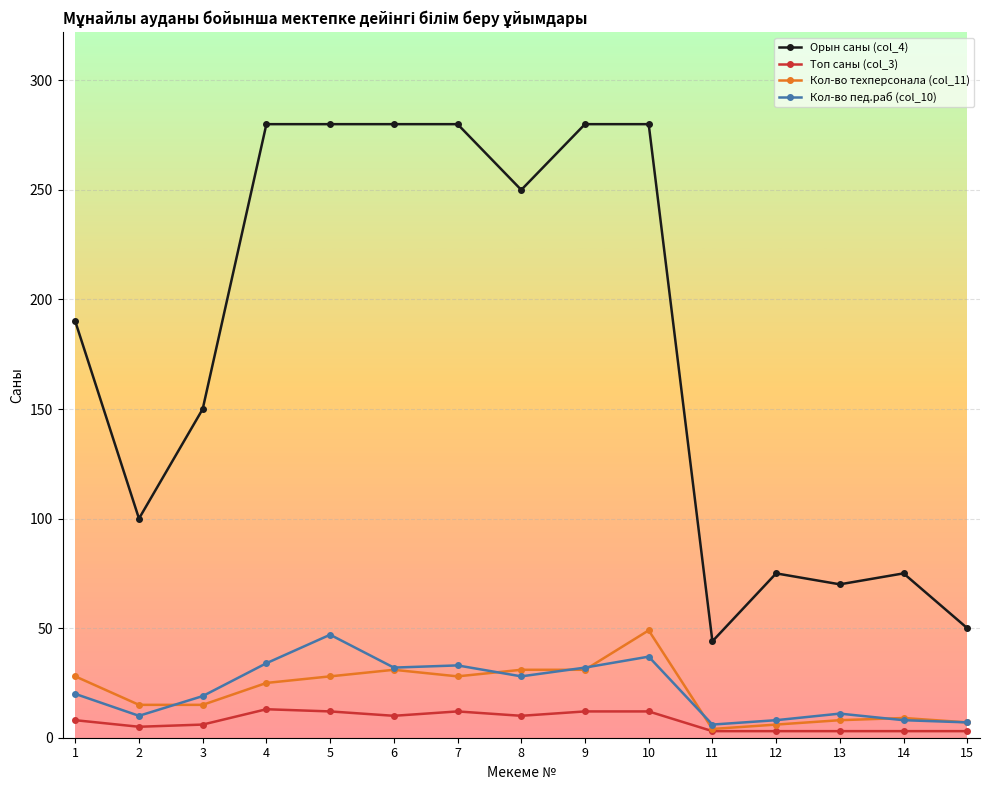

True or false: Кол-во пед.раб (col_10) and Орын саны (col_4) intersect in this chart.

False